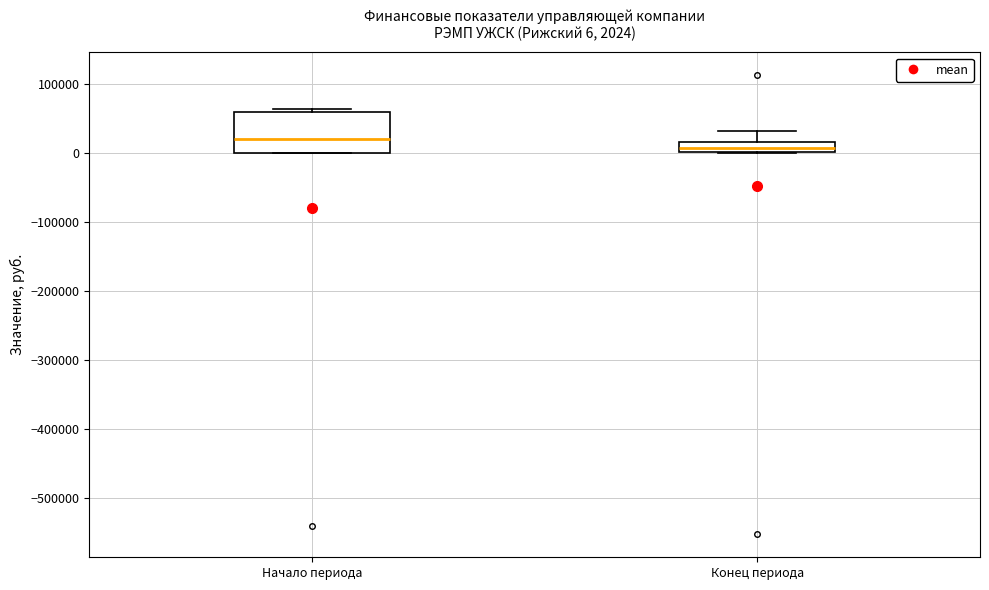

Which box is the tallest, from its lower edge to its upper edge?

Начало периода